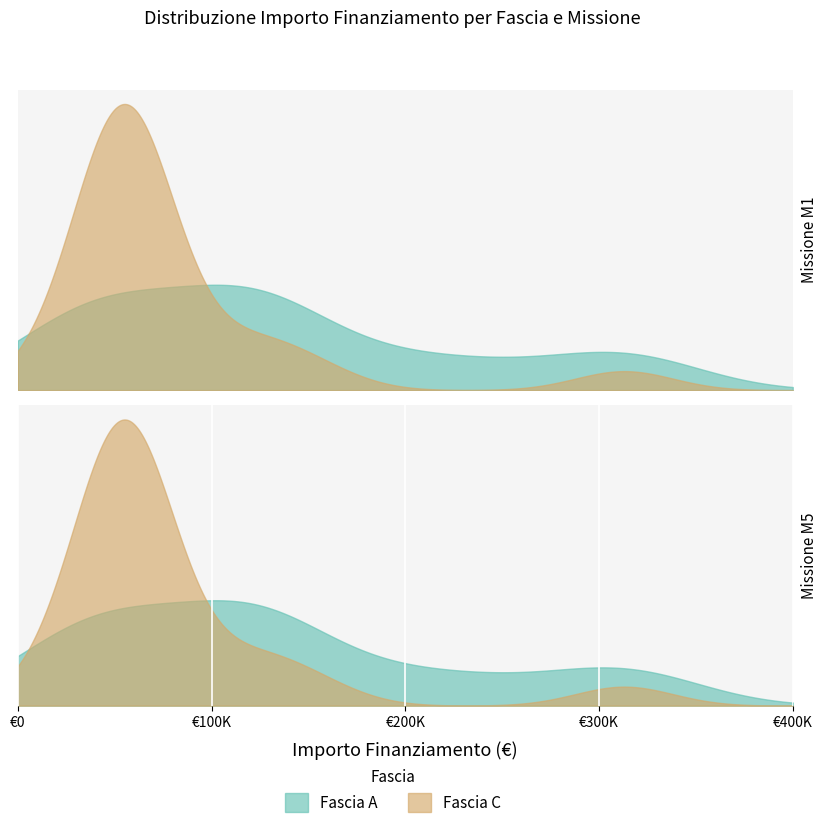

List the series in order of their overall mean, lowest first.

Fascia C, Fascia A